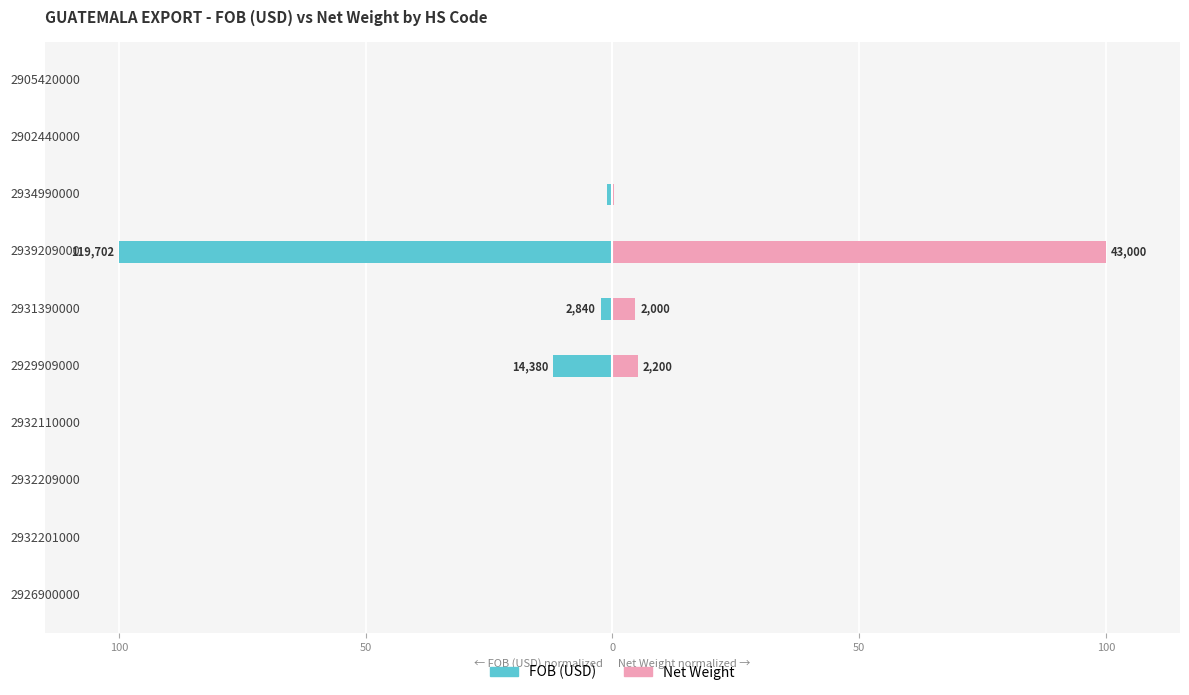

The value of Net Weight at 2932201000 is 0.0. True or false?

False